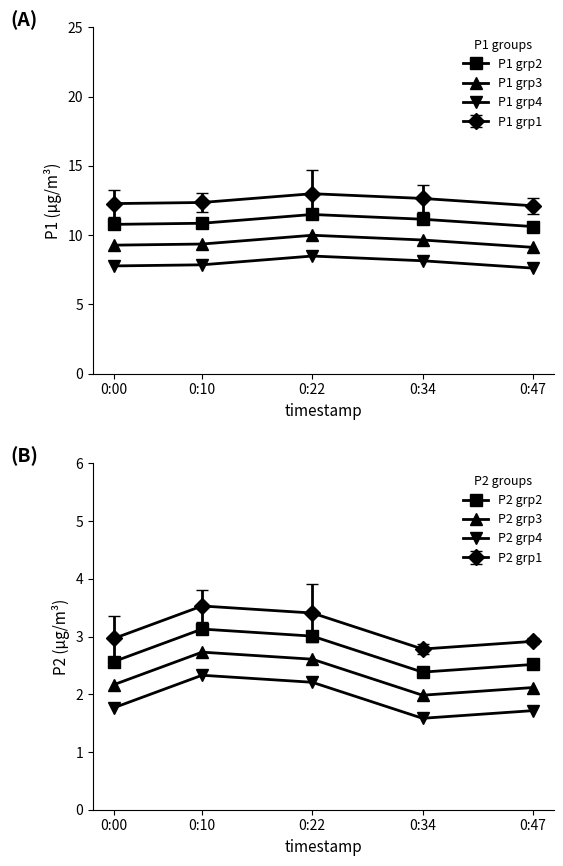

What is the value of the P1 grp4 point at the 5th from the left?

7.6